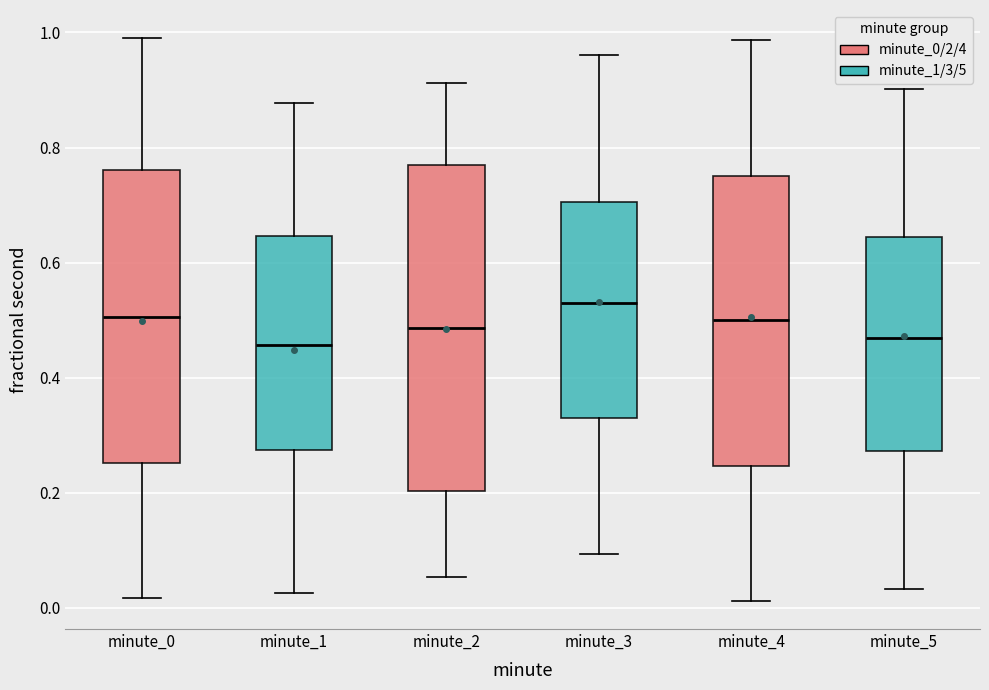

Reading left to right, read every box against the y-axis: the position of its median line, the range the box covers, and the ends of its whiskers. The values are not printed on the chart, so give them approximately, as read against the axis.

minute_0: median 0.50, box 0.26 to 0.76, whiskers 0.02 to 1.00
minute_1: median 0.46, box 0.28 to 0.64, whiskers 0.02 to 0.88
minute_2: median 0.48, box 0.20 to 0.78, whiskers 0.06 to 0.92
minute_3: median 0.52, box 0.32 to 0.70, whiskers 0.10 to 0.96
minute_4: median 0.50, box 0.24 to 0.76, whiskers 0.02 to 0.98
minute_5: median 0.46, box 0.28 to 0.64, whiskers 0.04 to 0.90